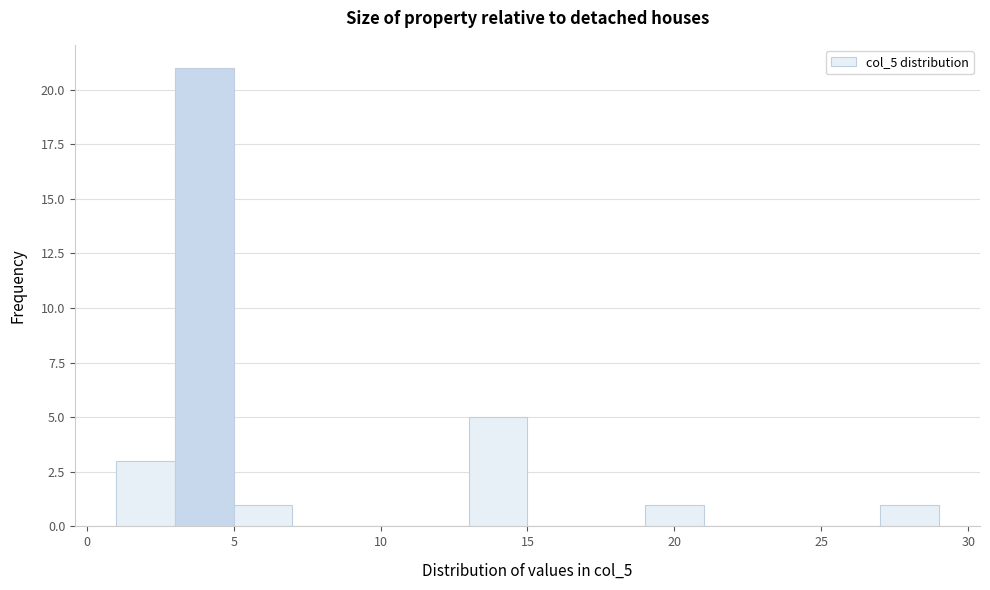

Reading left to right, transcribe this chart: for each bar, give the range it covers on the x-axis and its height. The values are not printed on the chart, so give them approximately, as read against the axis.

1 to 3: 3
3 to 5: 21
5 to 7: 1
7 to 9: 0
9 to 11: 0
11 to 13: 0
13 to 15: 5
15 to 17: 0
17 to 19: 0
19 to 21: 1
21 to 23: 0
23 to 25: 0
25 to 27: 0
27 to 29: 1